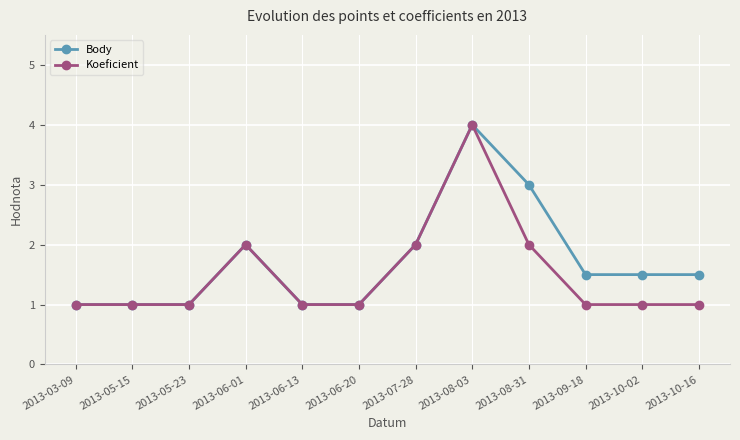

The Koeficient series shows 1.8 at 2013-10-16. True or false?

False